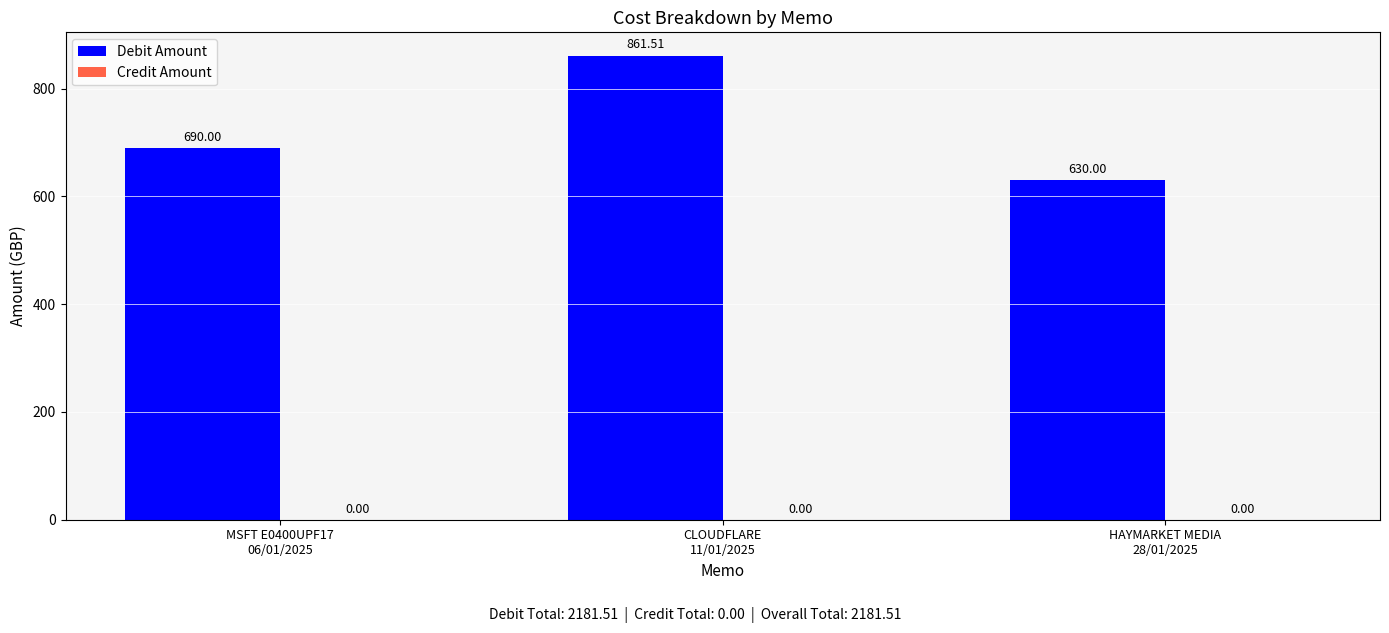

At which category does the chart reach its peak across all series?

CLOUDFLARE
11/01/2025